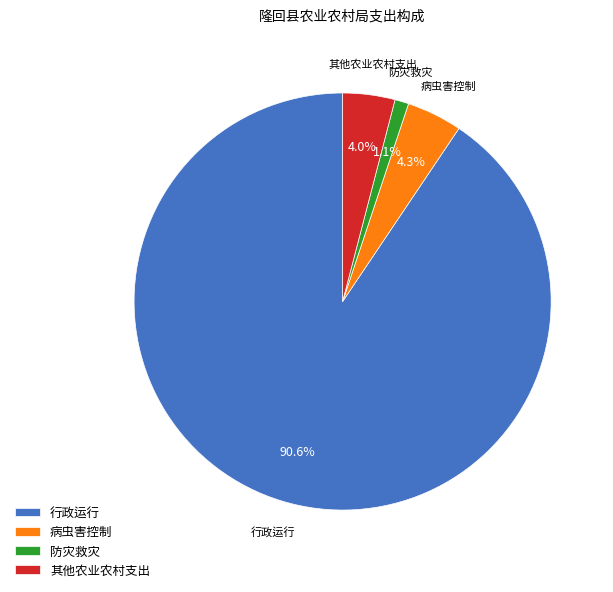

Which category has the smallest portion of the pie?

防灾救灾